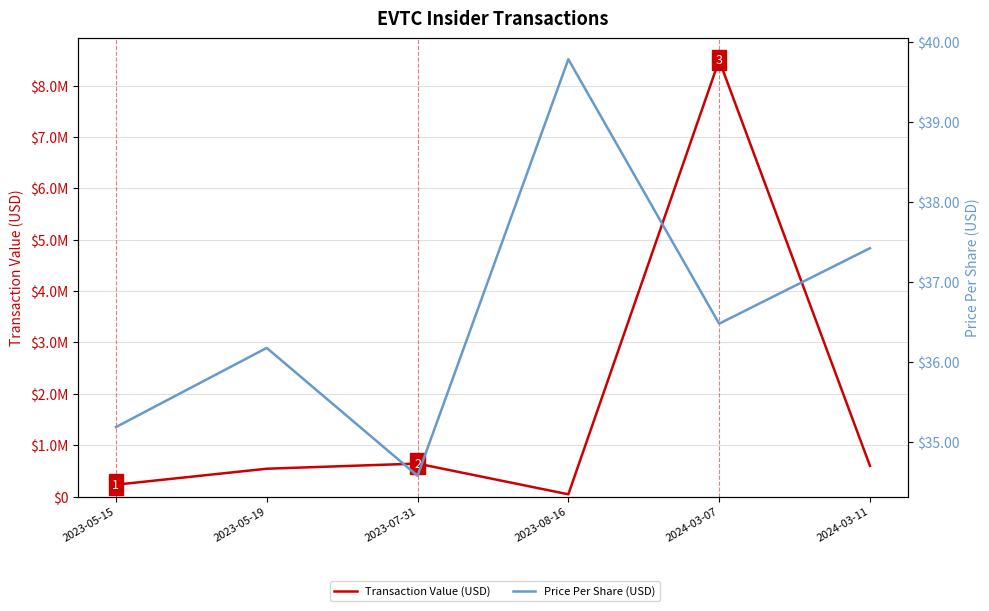

Between 2023-07-31 and 2024-03-11, which series saw the biggest shift?

Transaction Value (USD)